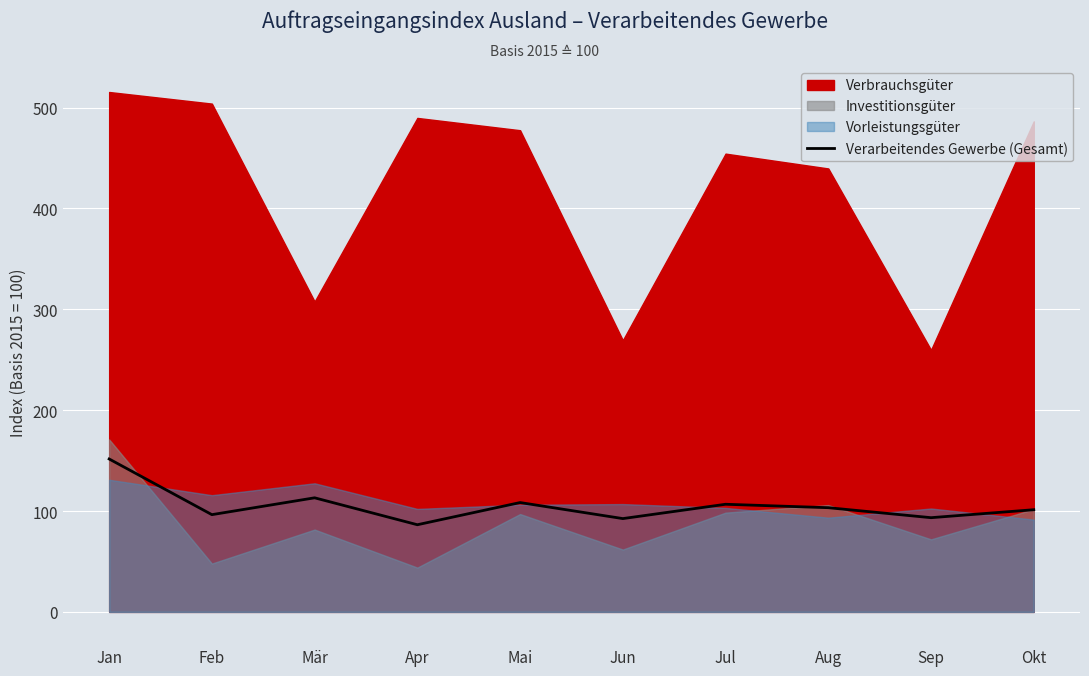

What is the lowest value of the Verarbeitendes Gewerbe (Gesamt) series?

86.4